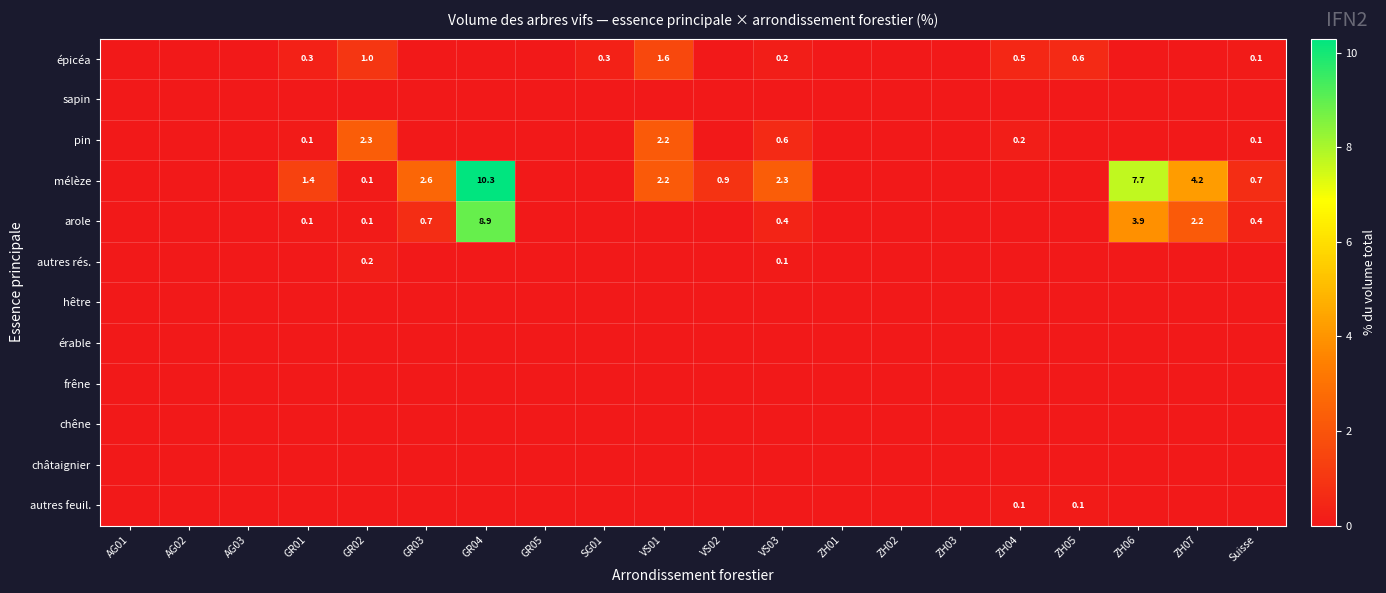

Which category has the highest value in the érable series?

AG01